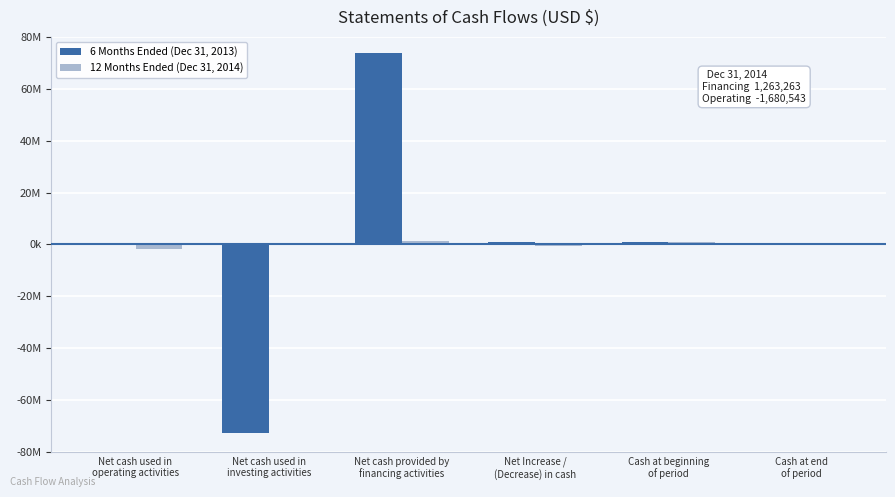

What are all the series names shown in the legend?

6 Months Ended (Dec 31, 2013), 12 Months Ended (Dec 31, 2014)